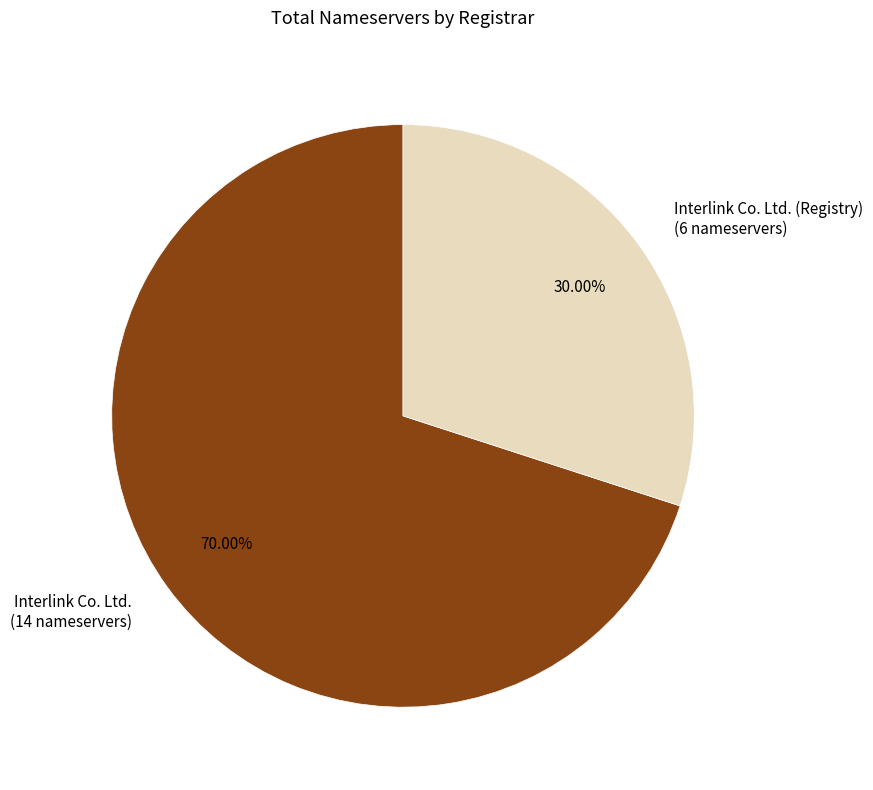

Is there a majority slice in this chart?

Yes